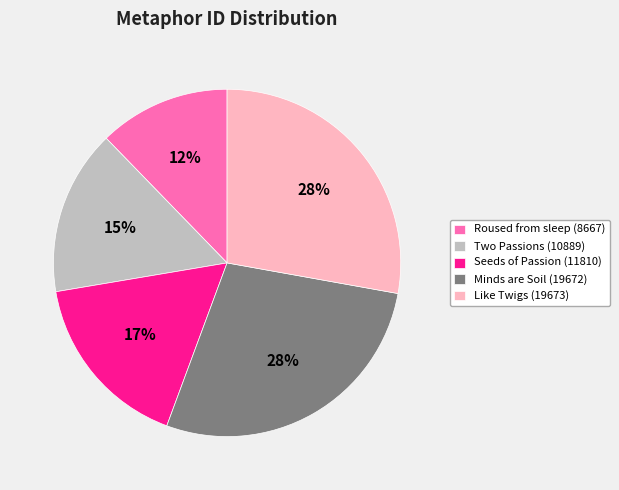

Is the sum of Minds are Soil (19672) and Roused from sleep (8667) greater than half?

No